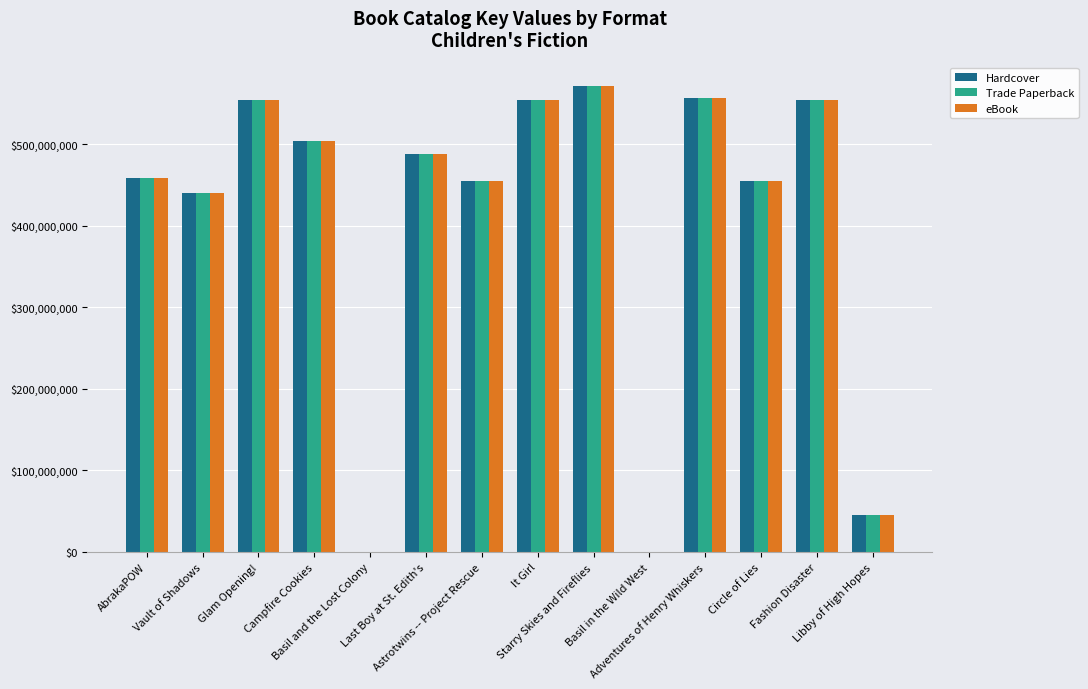

What is the sum of all Trade Paperback values?

5637158073